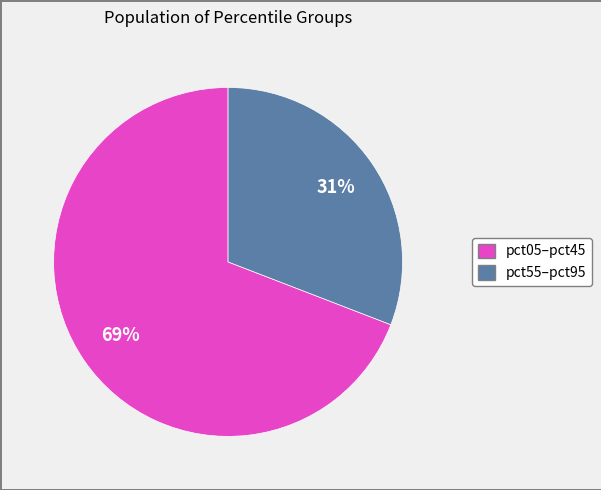

To the nearest percent, what is the average slice percentage?

50%